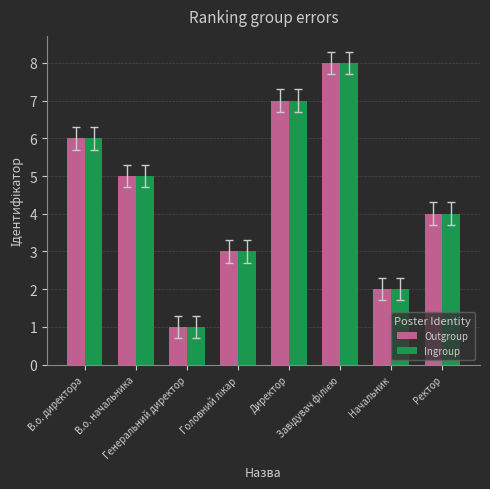

True or false: Outgroup has a value of 2 at Генеральний директор.

False